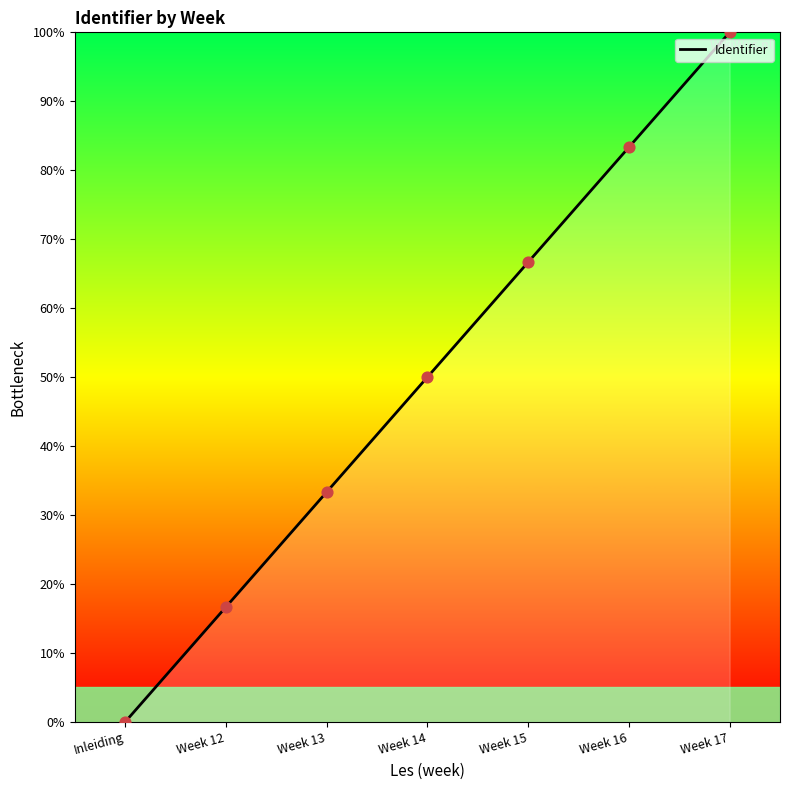

What is the change in value from Inleiding to Week 12?

+16.7